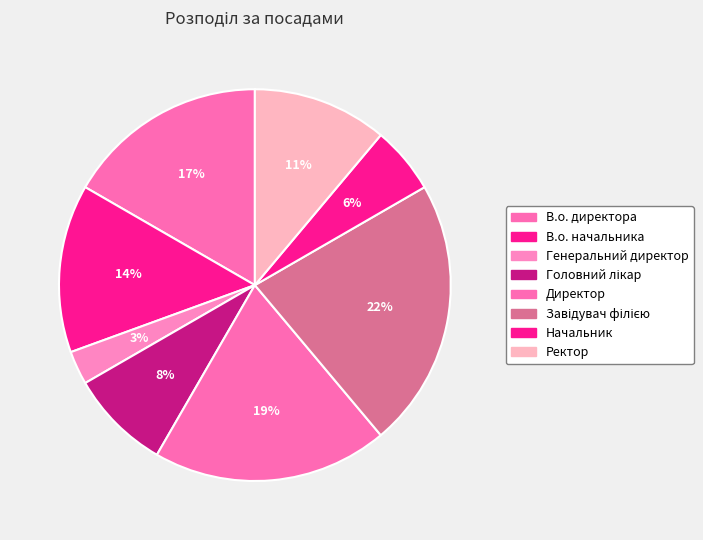

To the nearest percent, what is the combined percentage of В.о. директора and В.о. начальника?

31%